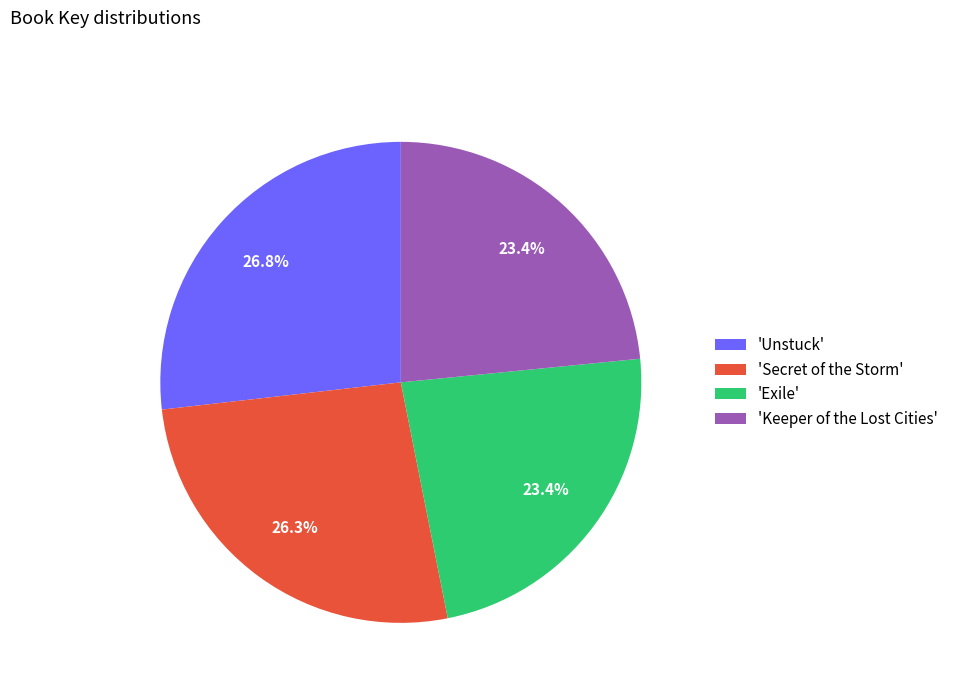

Does 'Secret of the Storm' account for over 50% of the chart?

No